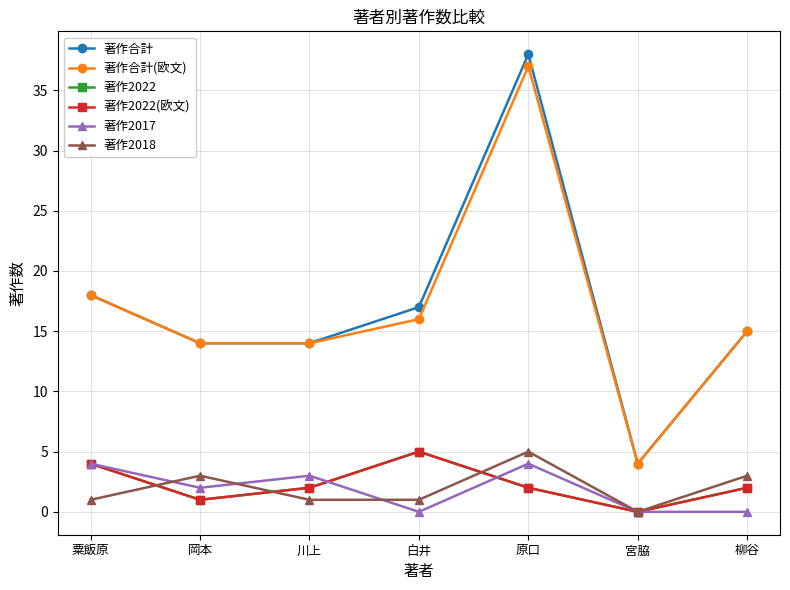

Is this an area chart (filled region under the line)?

No